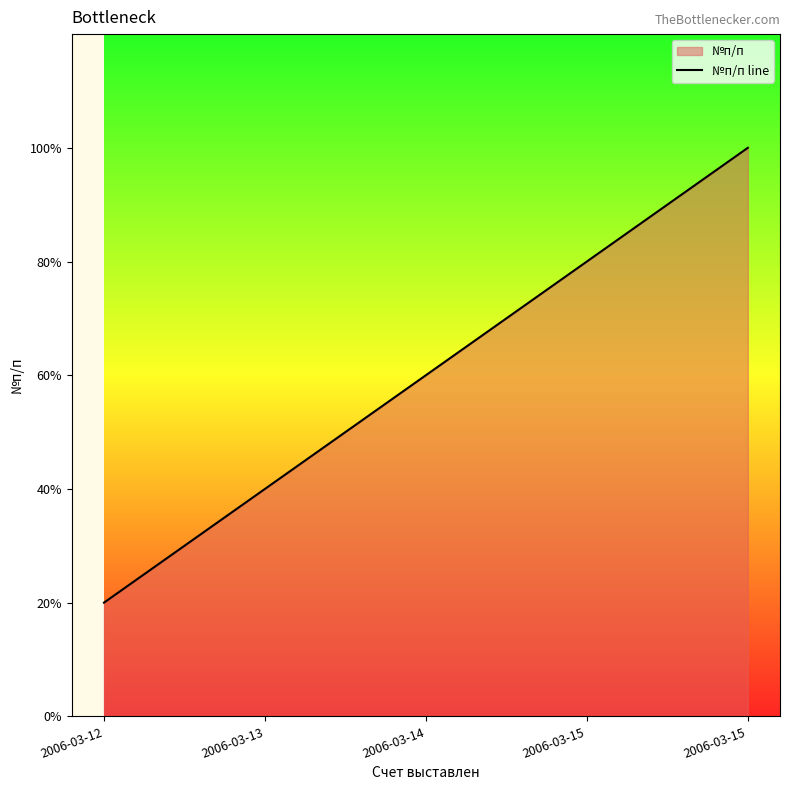

Does the chart display data point markers on the line(s)?

No